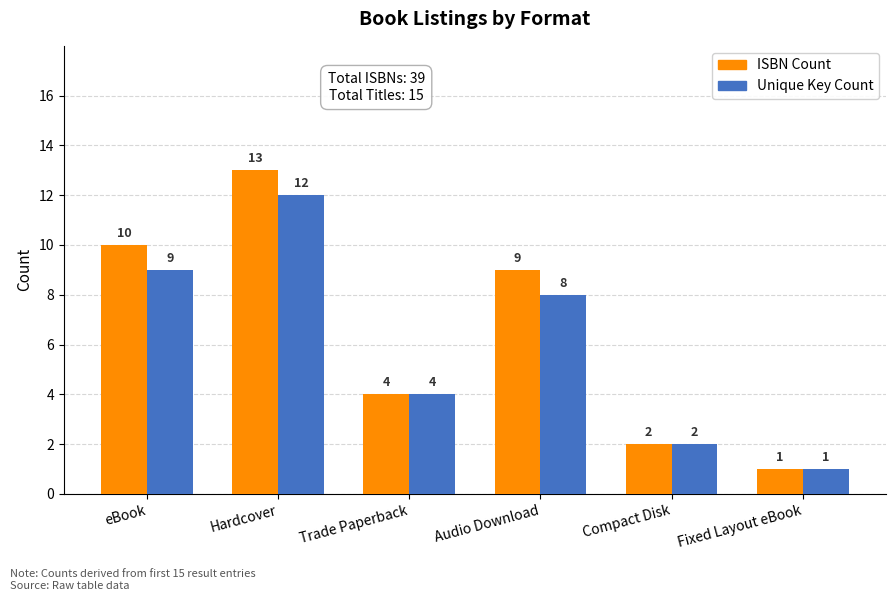

Which series changed the most between Hardcover and Fixed Layout eBook?

ISBN Count